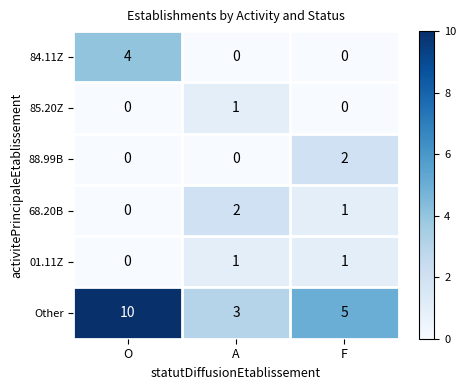

Rank the categories by Other value from highest to lowest.

O, F, A